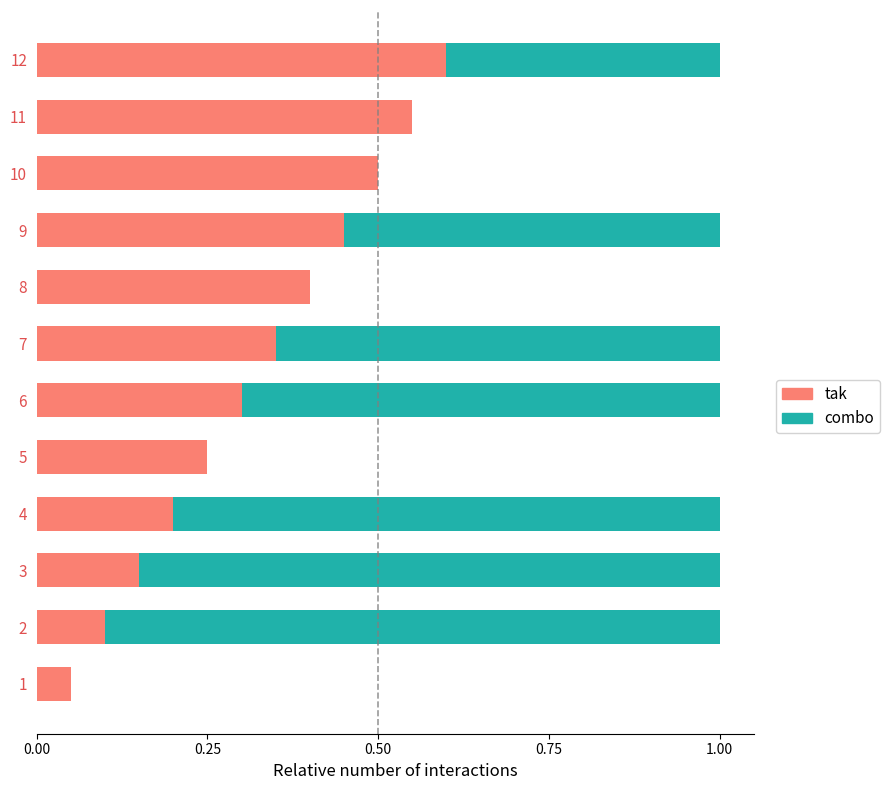

How many distinct data groups are displayed?

2